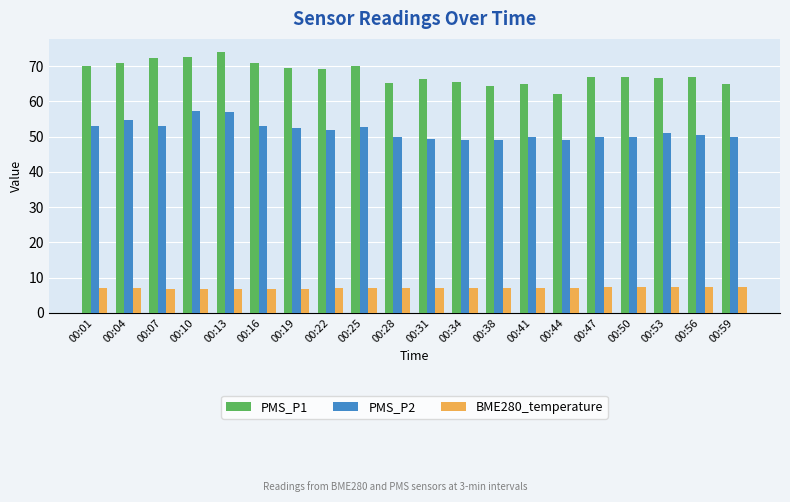

What is the difference between the highest and lowest values at 00:31?

59.2